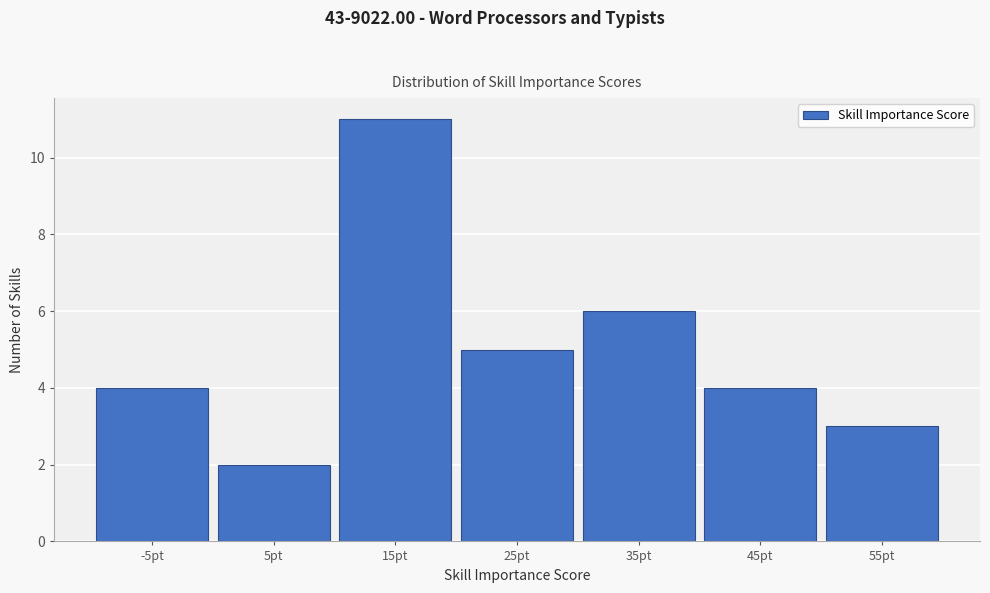

Reading left to right, what are all the values shown in this chart?

4	2	11	5	6	4	3